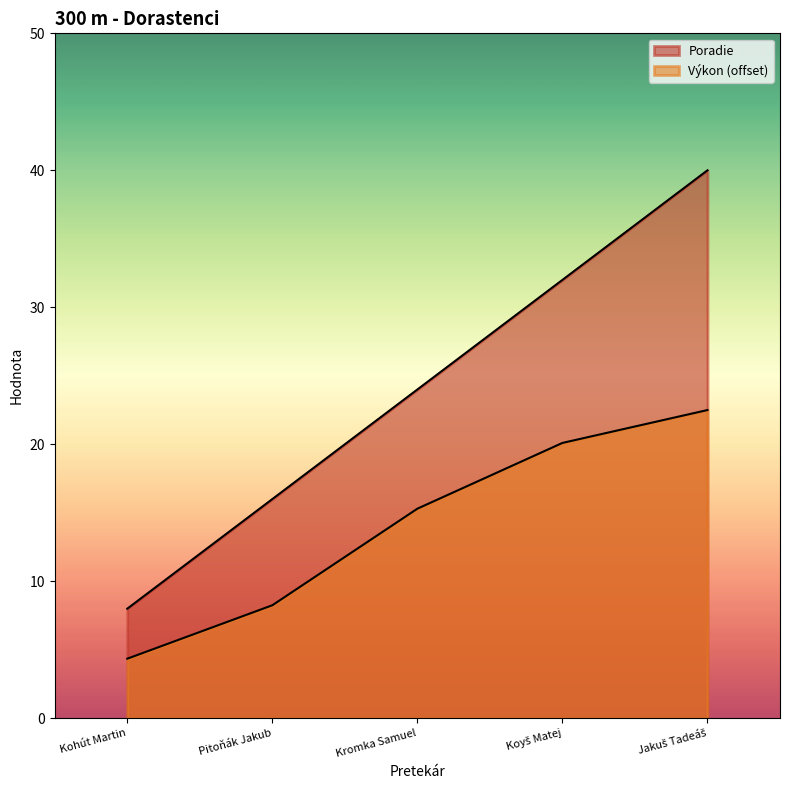

The value of Poradie at Koyš Matej is 15.2. True or false?

False